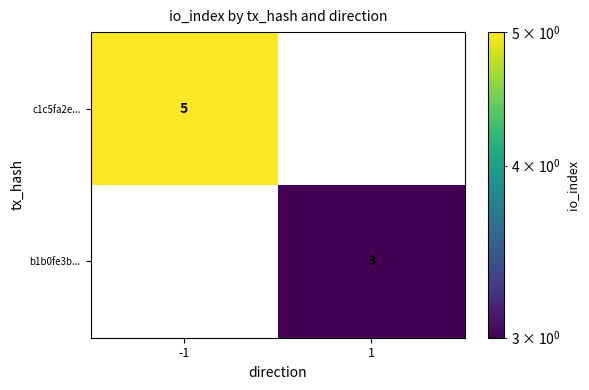

What is the sum of all c1c5fa2e... values?

5